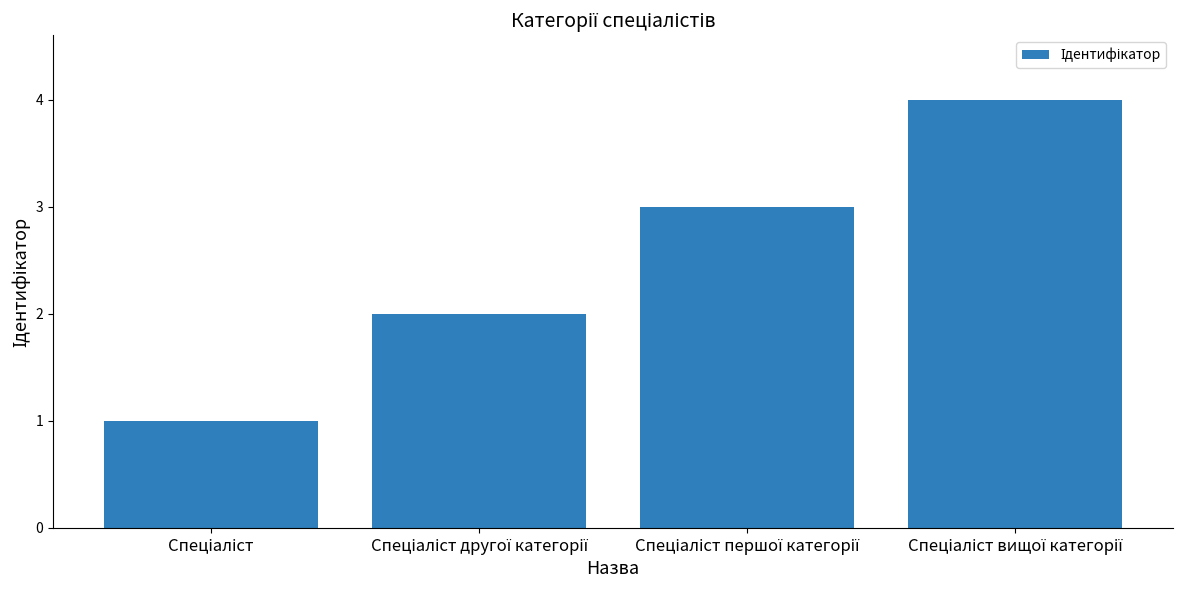

What is the sum of all values?

10